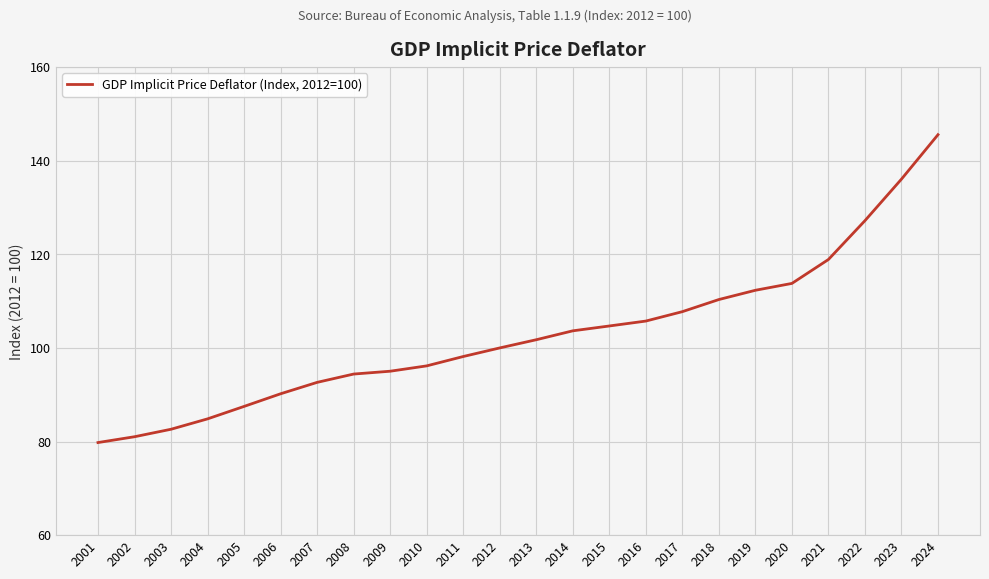

What value does the data have at 2013?

101.8